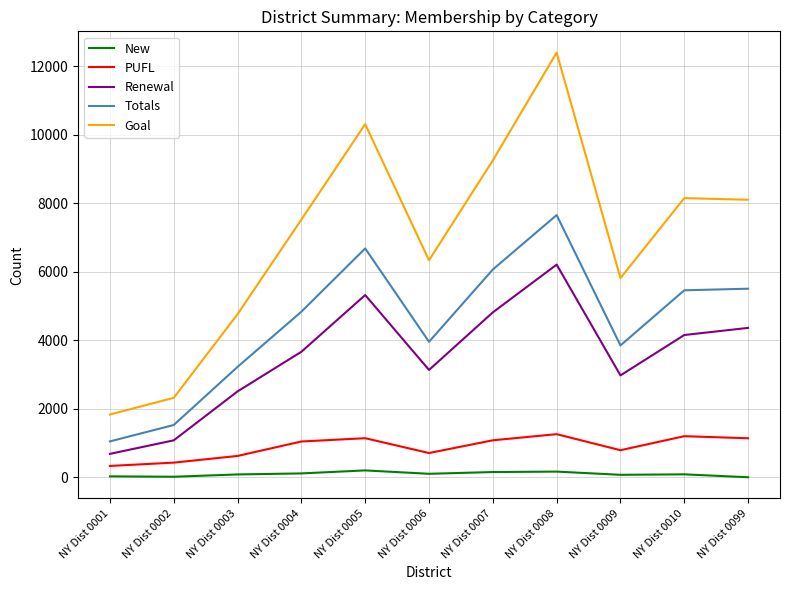

How many values in the Totals series are below 4837?

5